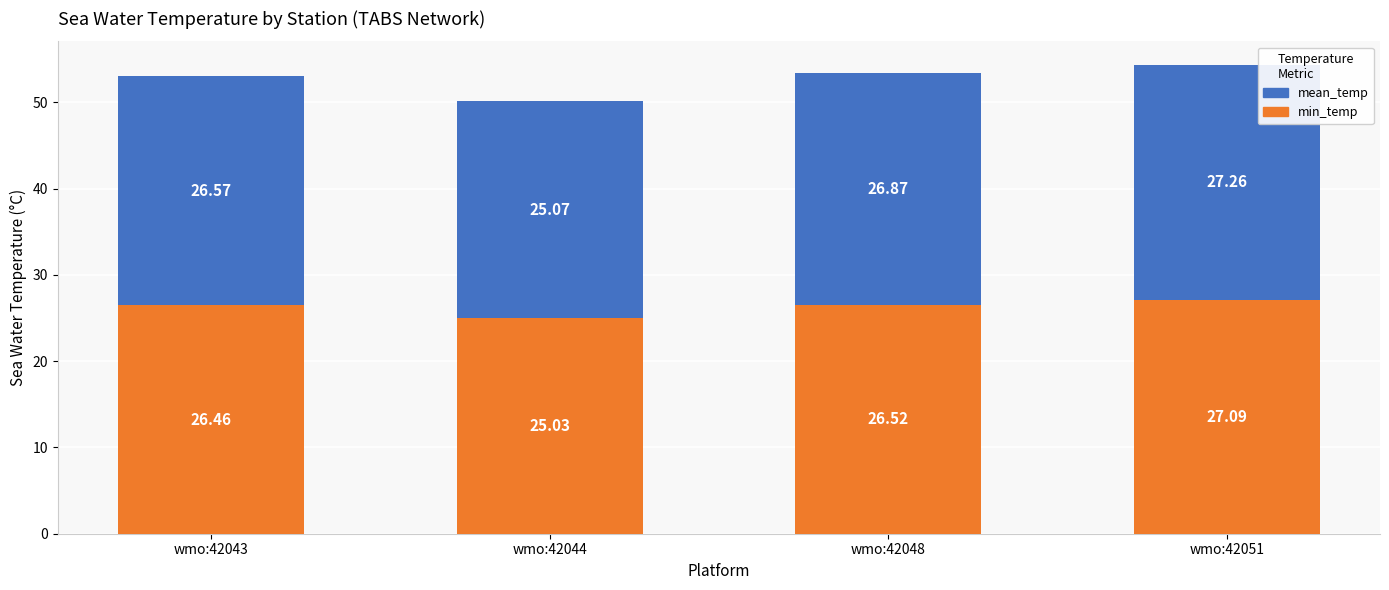

Read the min_temp value at wmo:42048.

26.5